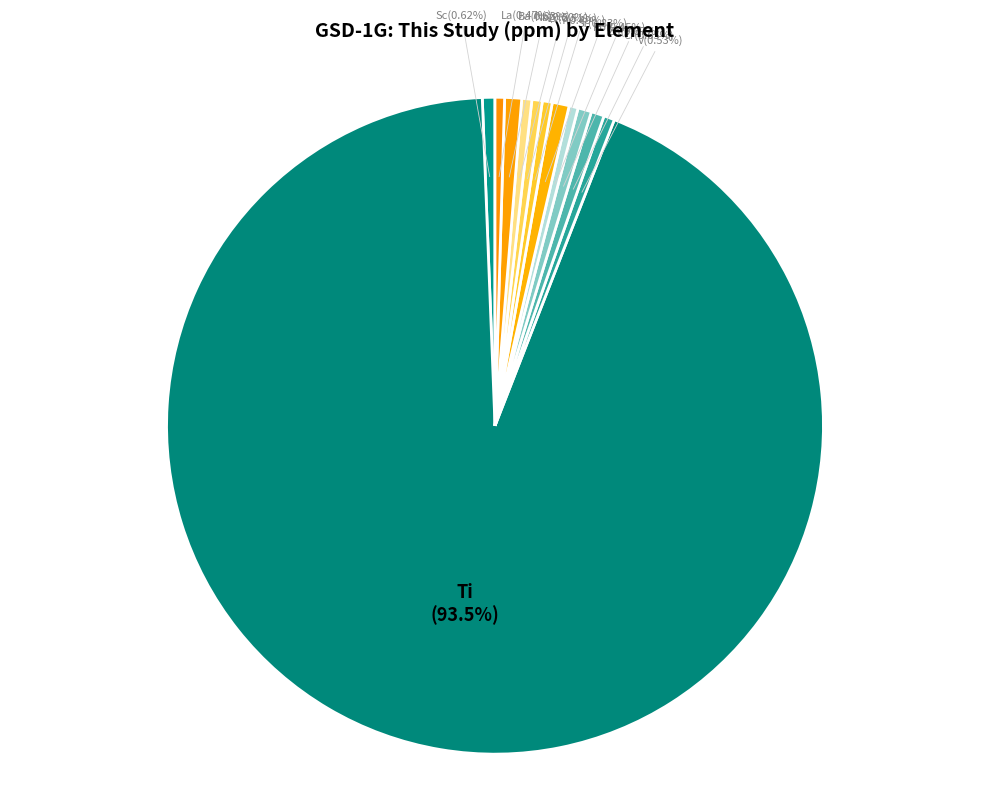

The Sc slice represents 11% of the pie. True or false?

False